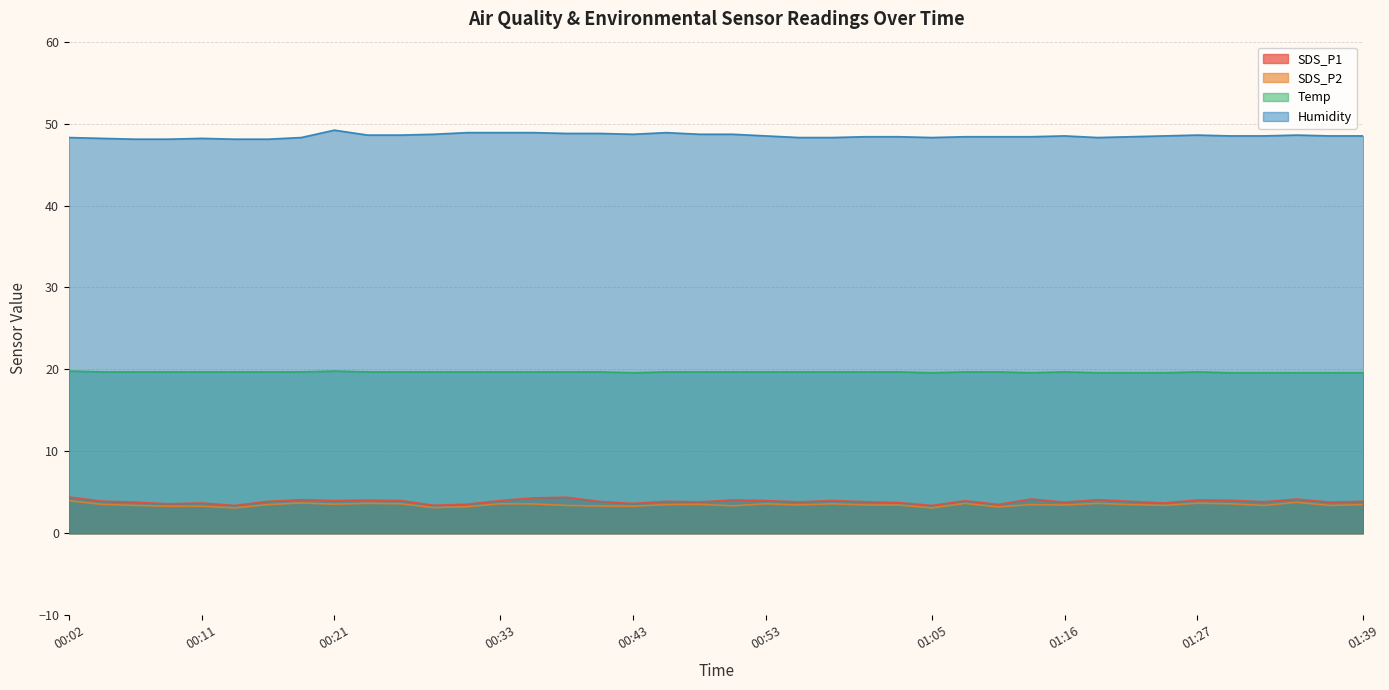

What is the label of the 34th point from the left?

01:24